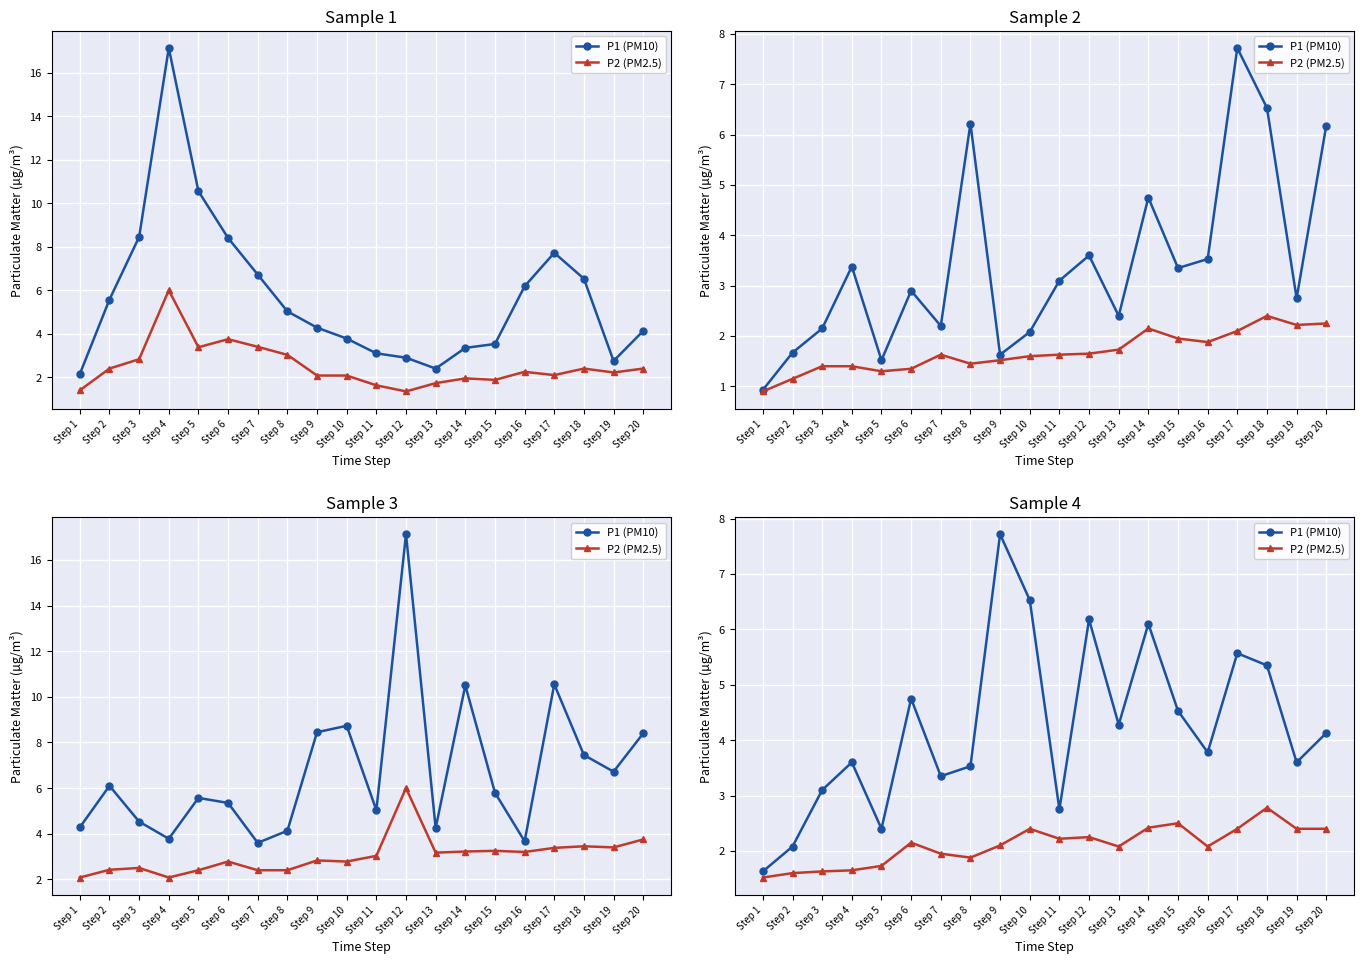

Which series has the largest total across all categories?

P1 (PM10)